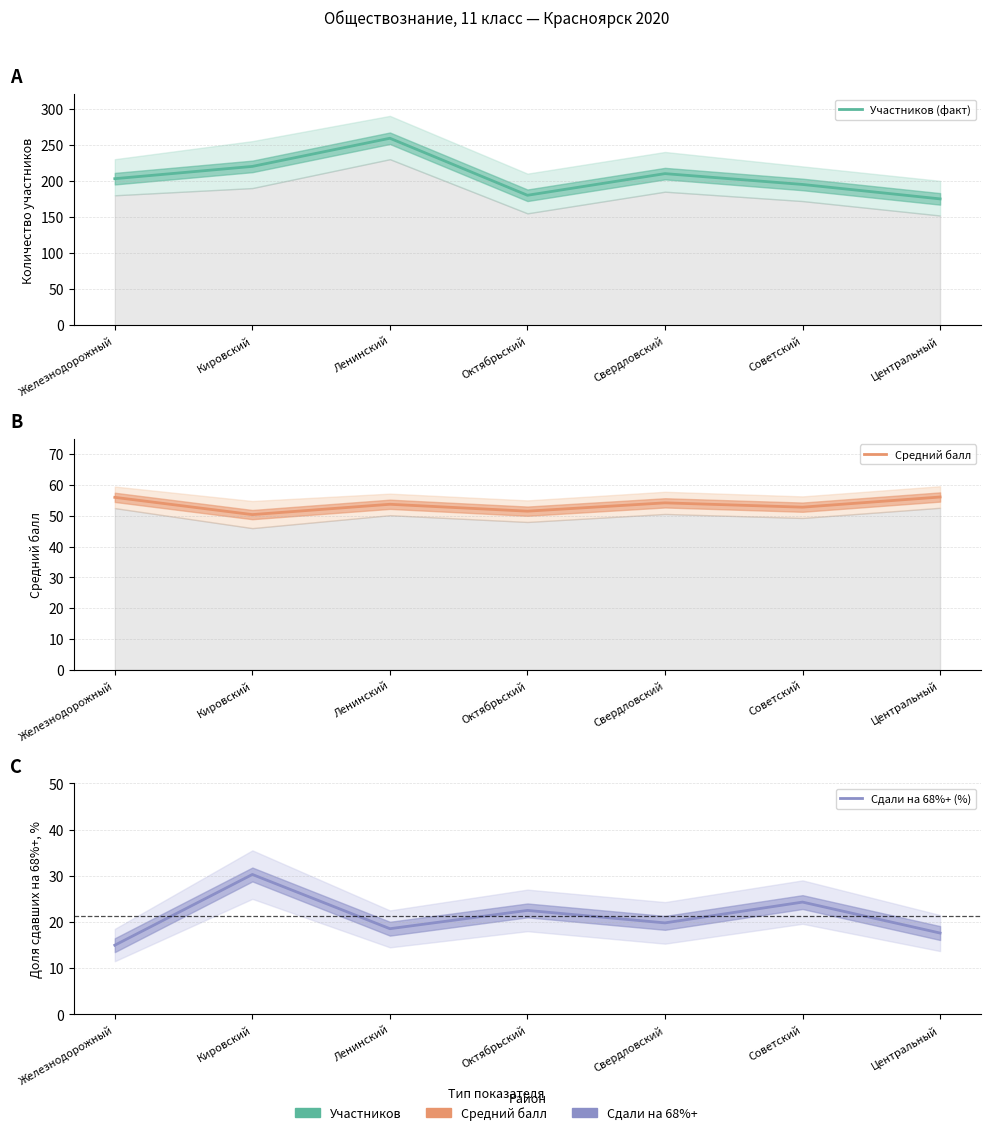

What is the difference between the maximum and second lowest values in the Средний балл series?

4.6